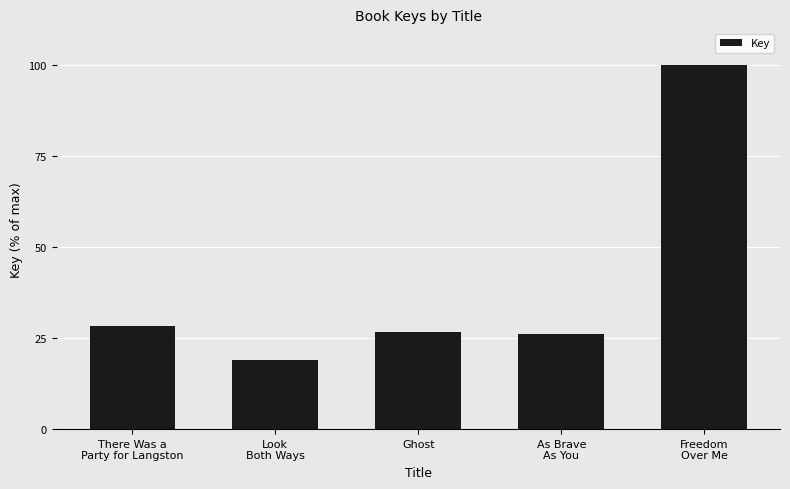

What is the sum of all values?

199.9